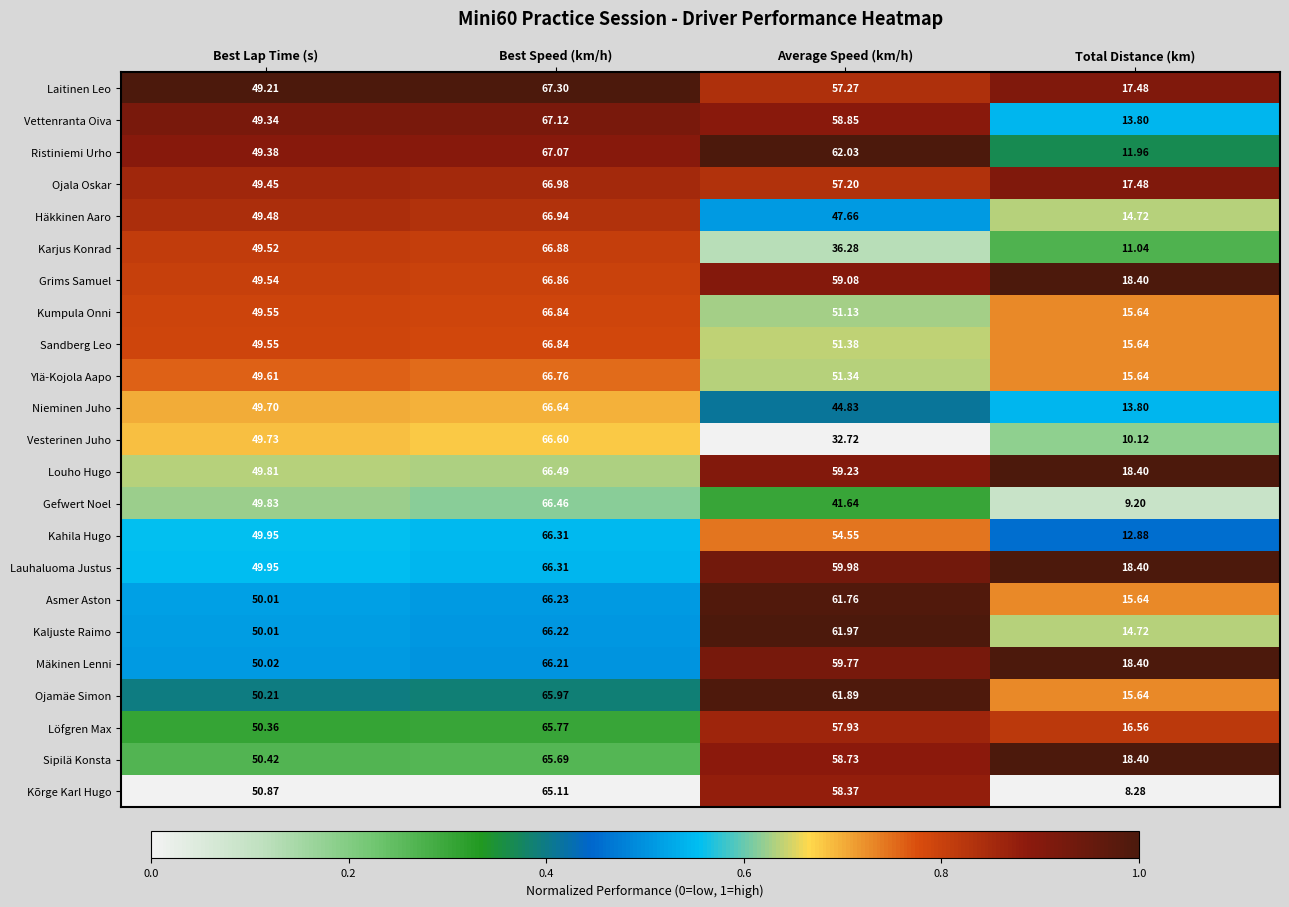

Where does the Gefwert Noel series first go above 49?

Best Lap Time (s)